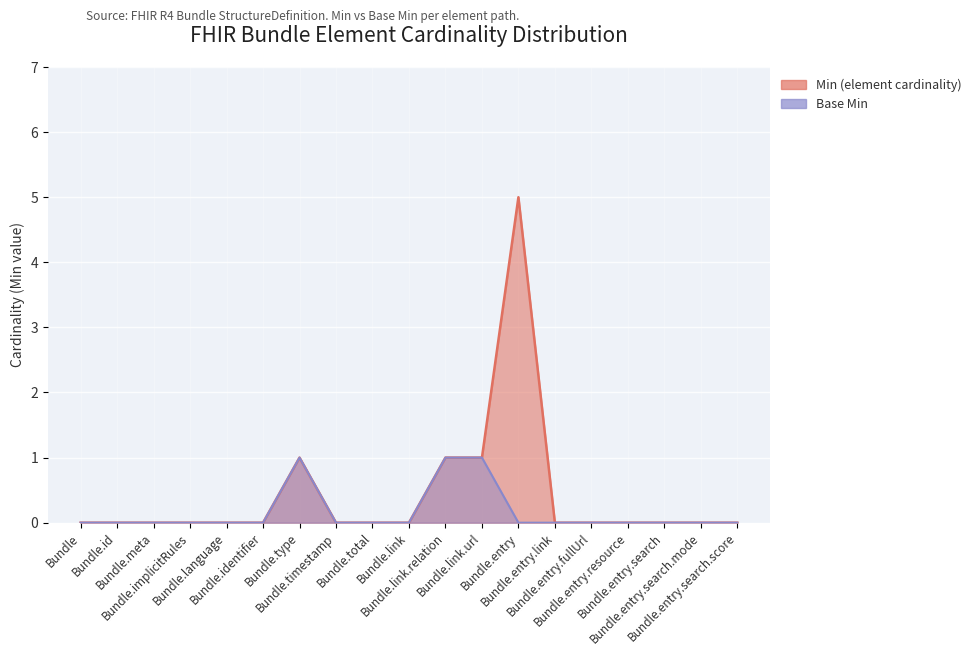

Reading left to right, list all the values displayed in this chart.

Min (element cardinality): Bundle=0	Bundle.id=0	Bundle.meta=0	Bundle.implicitRules=0	Bundle.language=0	Bundle.identifier=0	Bundle.type=1	Bundle.timestamp=0	Bundle.total=0	Bundle.link=0	Bundle.link.relation=1	Bundle.link.url=1	Bundle.entry=5	Bundle.entry.link=0	Bundle.entry.fullUrl=0	Bundle.entry.resource=0	Bundle.entry.search=0	Bundle.entry.search.mode=0	Bundle.entry.search.score=0
Base Min: Bundle=0	Bundle.id=0	Bundle.meta=0	Bundle.implicitRules=0	Bundle.language=0	Bundle.identifier=0	Bundle.type=1	Bundle.timestamp=0	Bundle.total=0	Bundle.link=0	Bundle.link.relation=1	Bundle.link.url=1	Bundle.entry=0	Bundle.entry.link=0	Bundle.entry.fullUrl=0	Bundle.entry.resource=0	Bundle.entry.search=0	Bundle.entry.search.mode=0	Bundle.entry.search.score=0